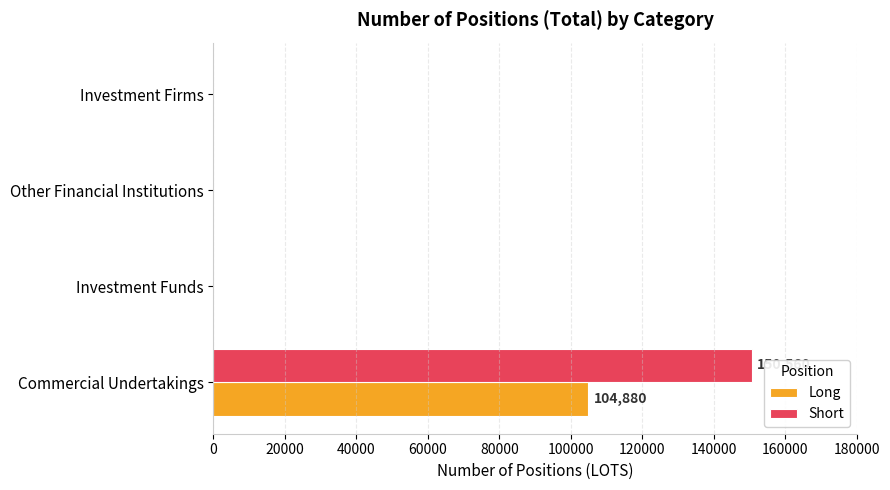

How many data points in Short are above 0?

1